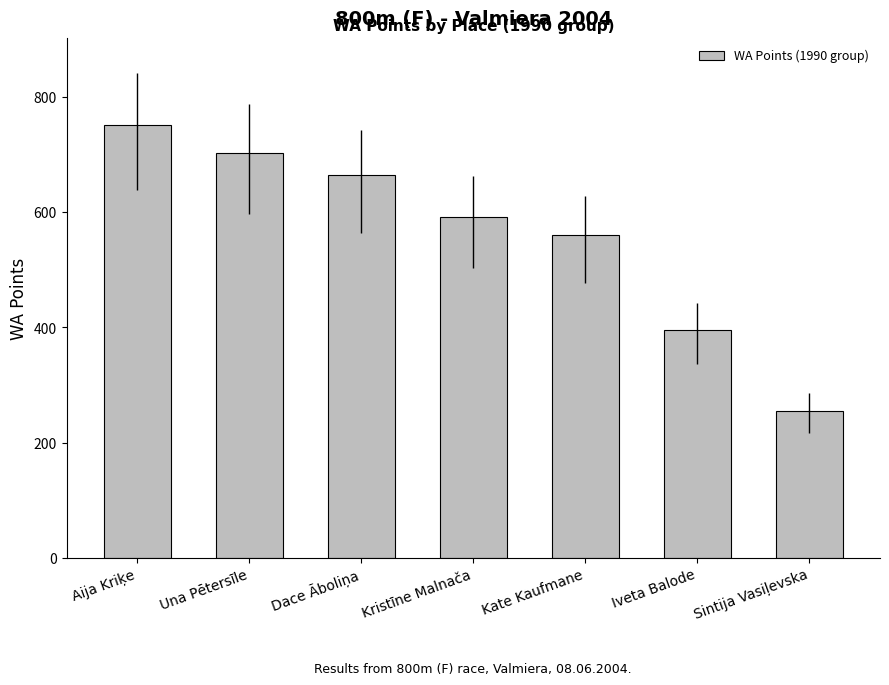

What is the value of the 1st bar from the left?

752